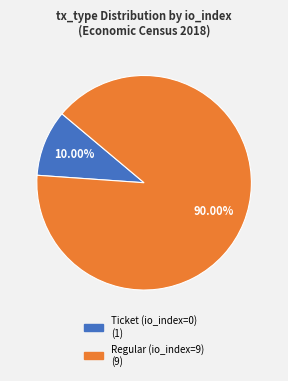

Is there any slice that represents more than half of the pie?

Yes